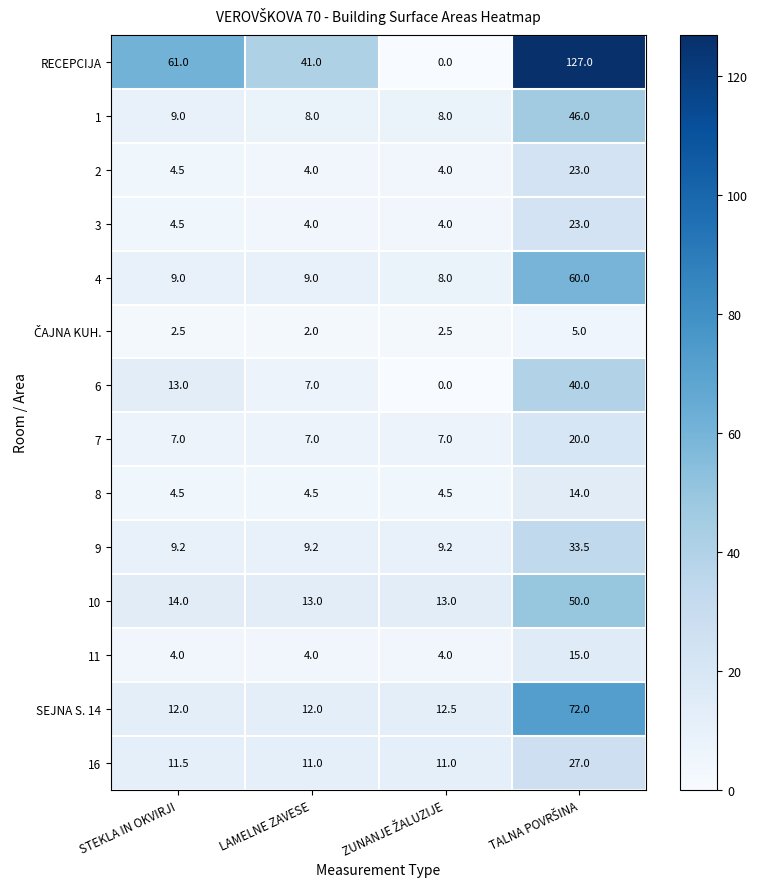

Which series has the largest range (max minus min)?

RECEPCIJA